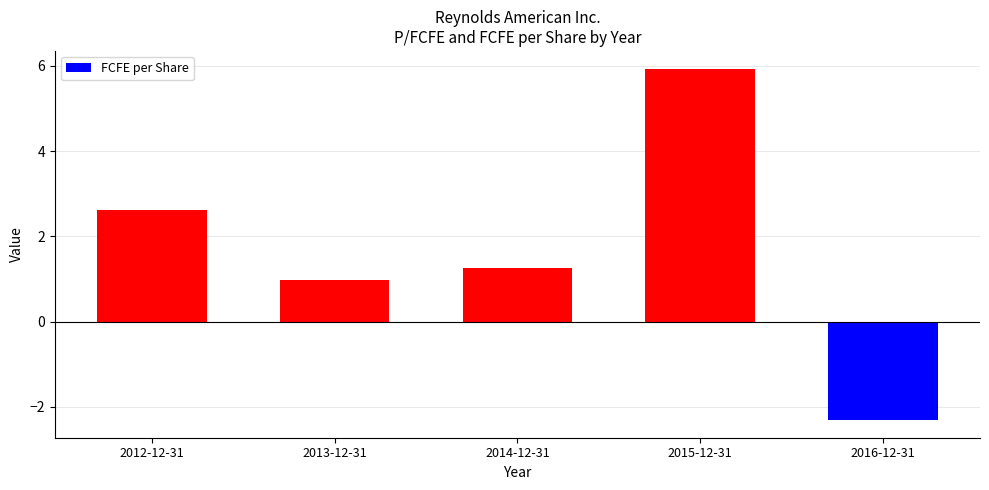

Approximately how many times larger is the value at 2014-12-31 compared to 2012-12-31?

0.5